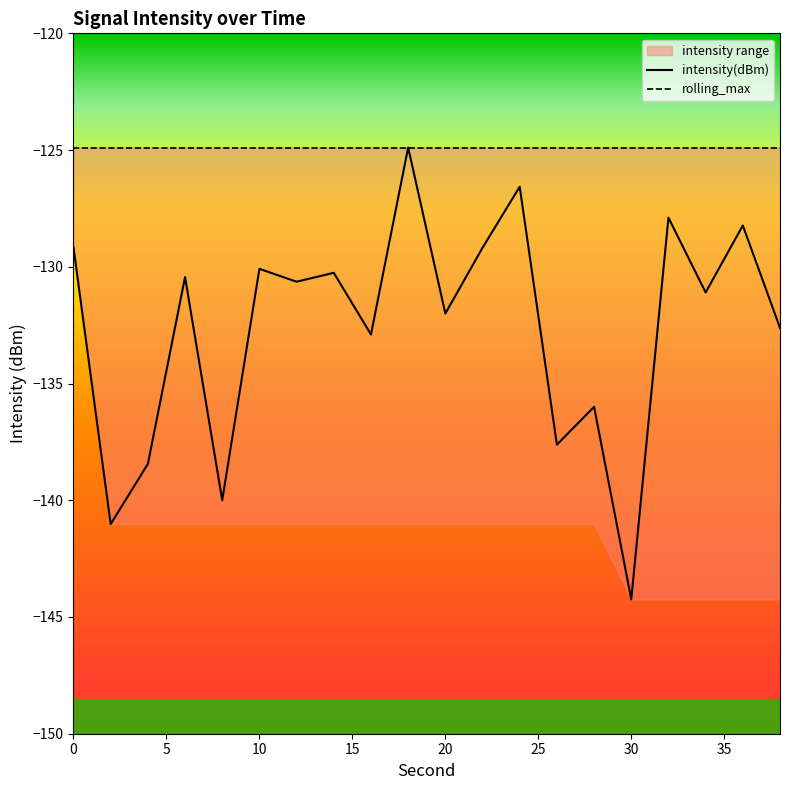

What is the greatest value displayed?

-124.9